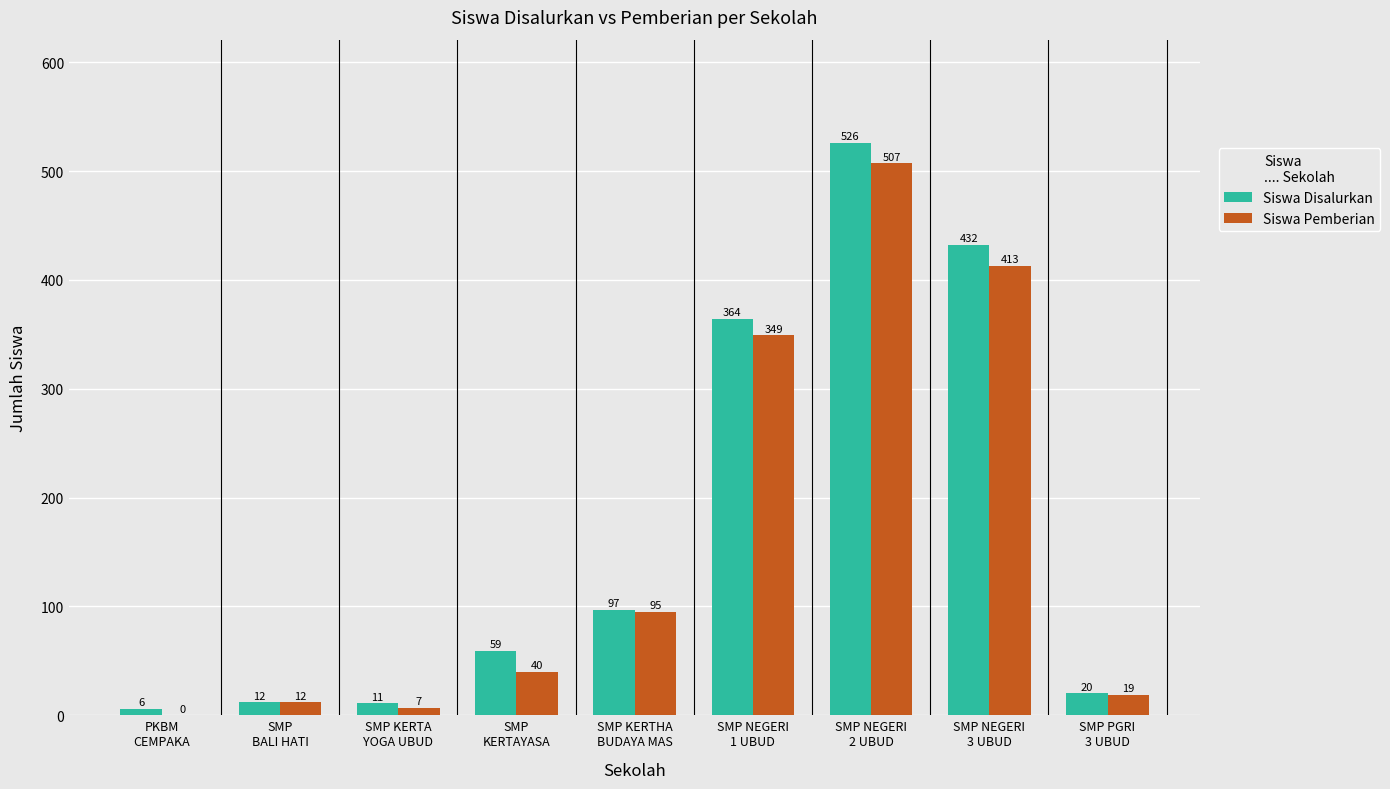

What is the sum of all Siswa Disalurkan values?

1527